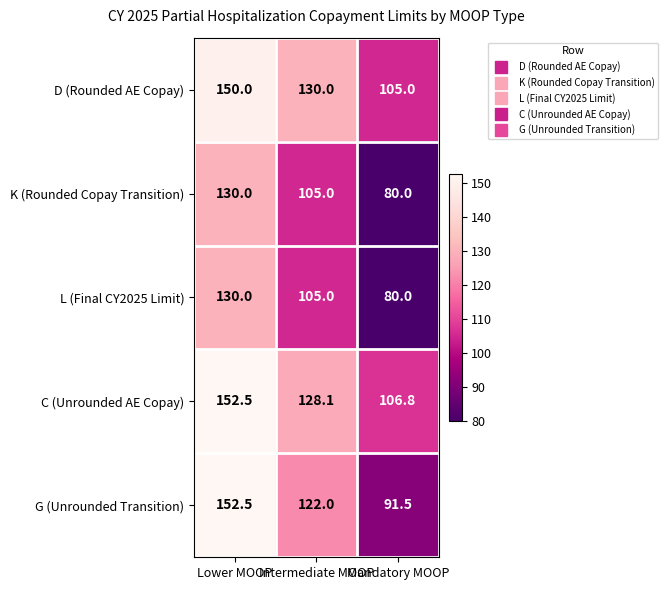

List the labels in order of K (Rounded Copay Transition) value, smallest first.

Mandatory MOOP, Intermediate MOOP, Lower MOOP